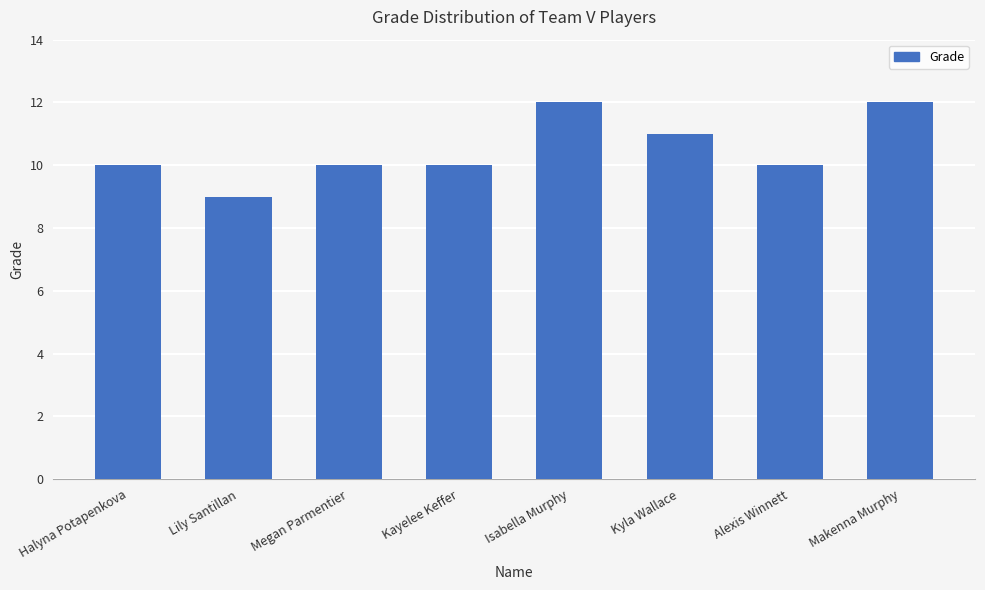

Which label corresponds to the smallest value in the chart?

Lily Santillan